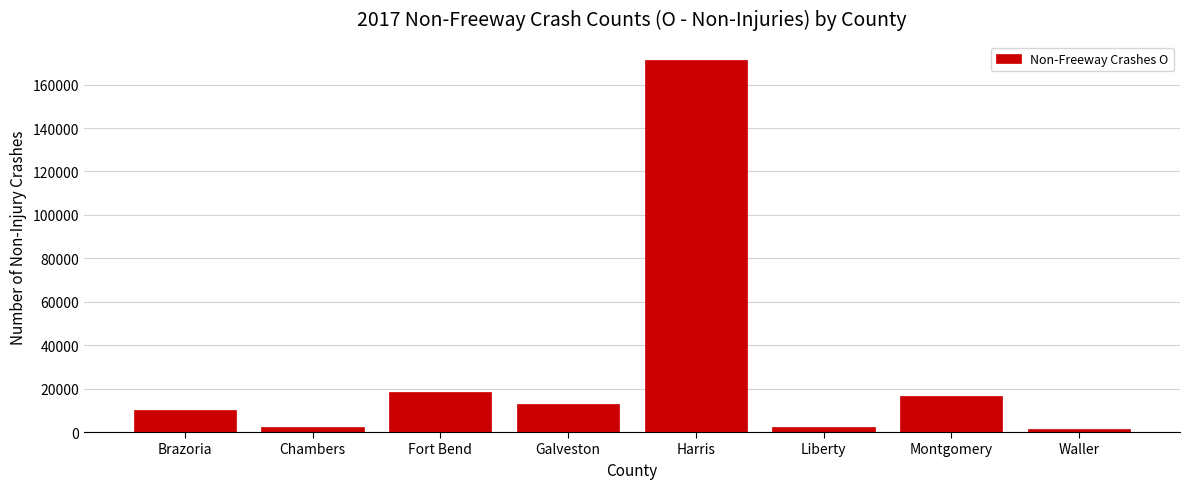

True or false: the data shows 10157 at Brazoria.

True